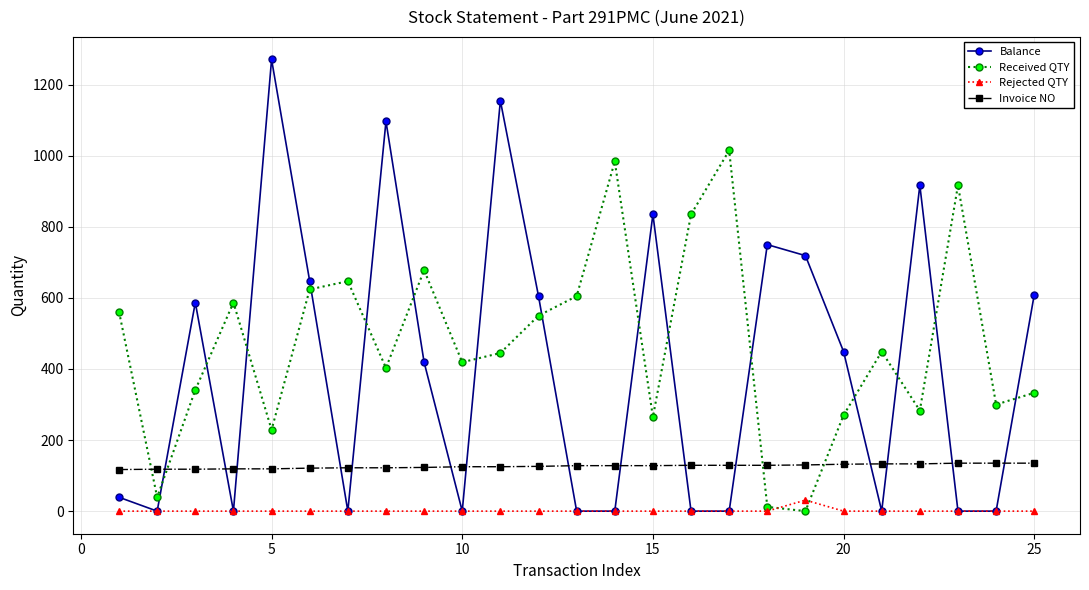

What is the highest value of the Balance series?

1271